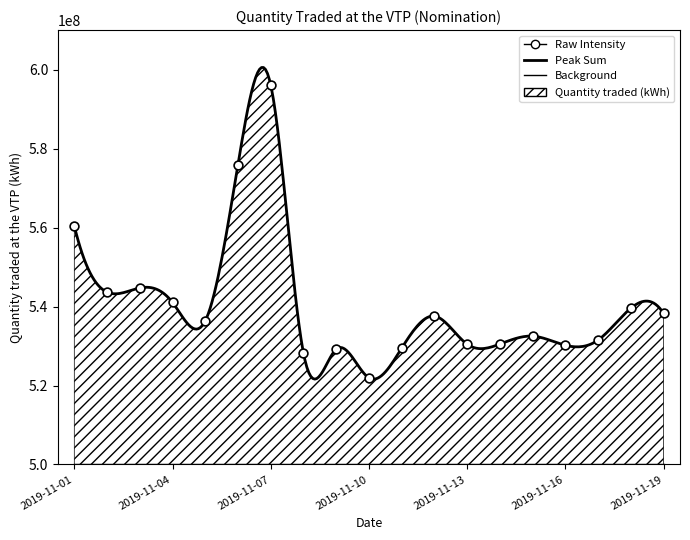

What is the change in value from 2019-11-01 to 2019-11-17?

-28893604.6